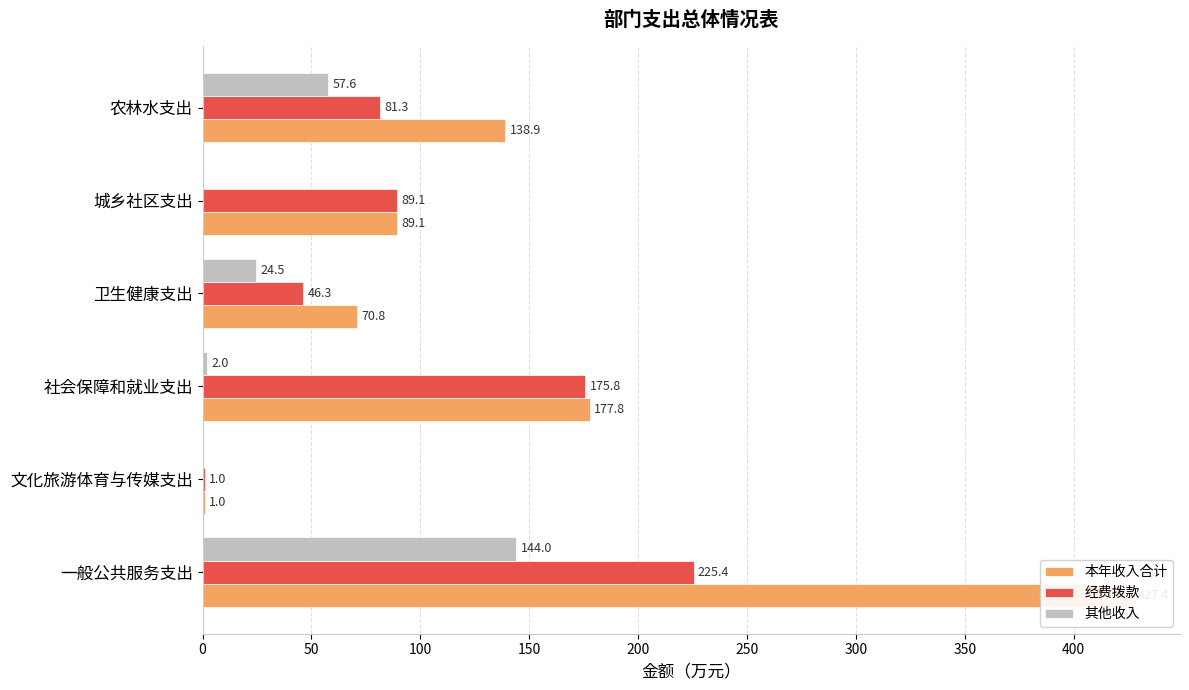

What is the average value of the 本年收入合计 series?

150.8